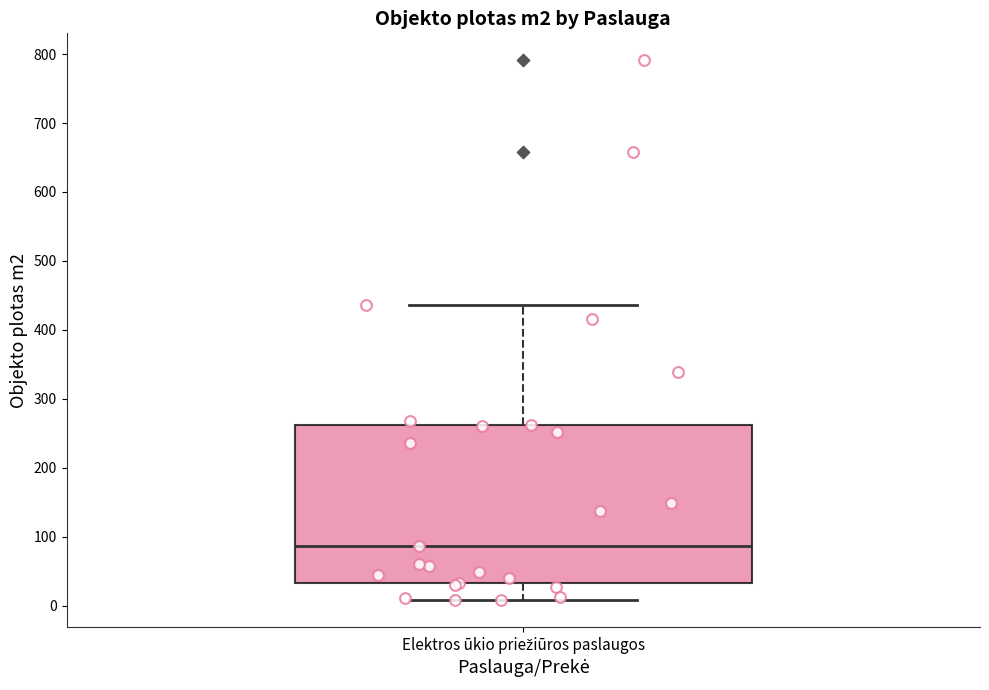

Transcribe this box plot: give where the median line is, the range the box spans, and where the two whiskers end, as read against the y-axis. The values are not printed on the chart, so give them approximately, as read against the axis.

median 90, box 30 to 260, whiskers 10 to 440